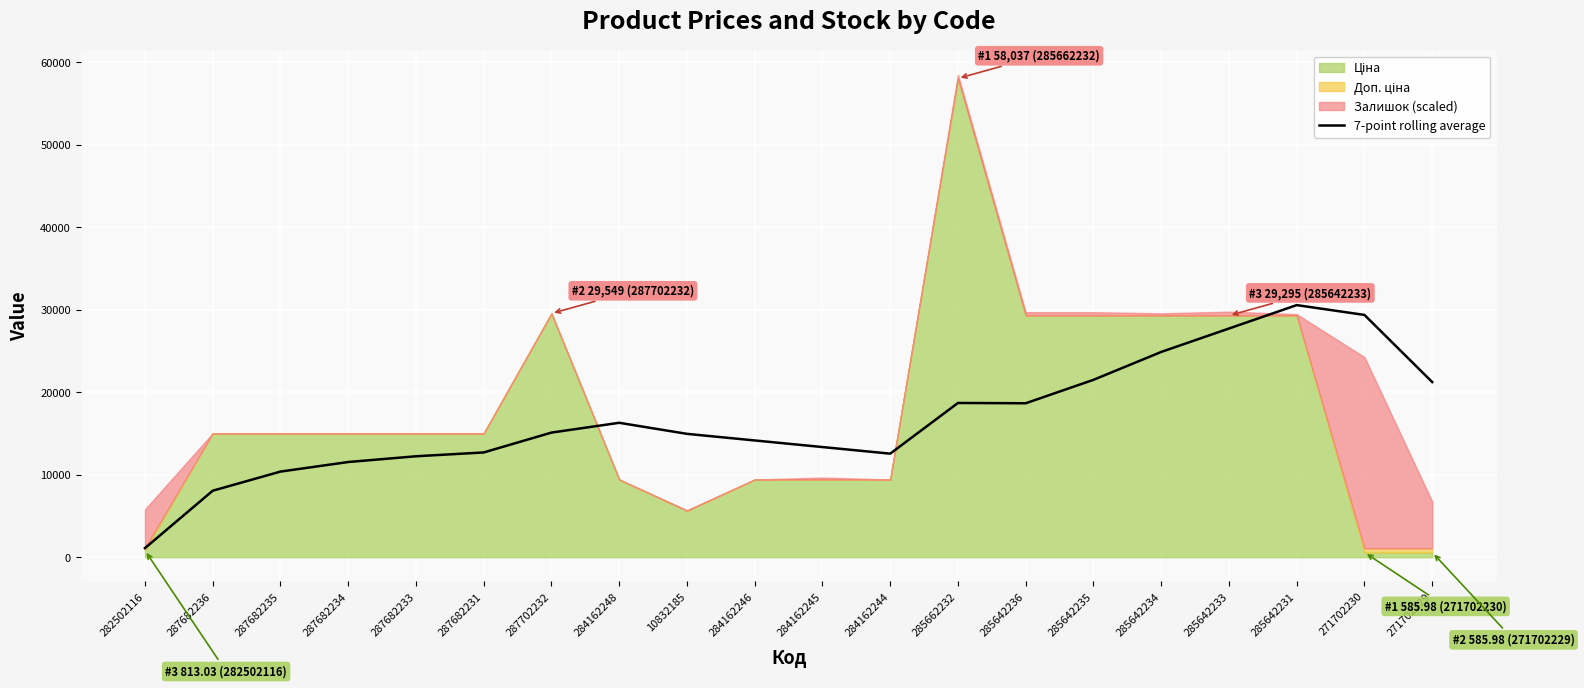

What is the sum of all values?

335061.4